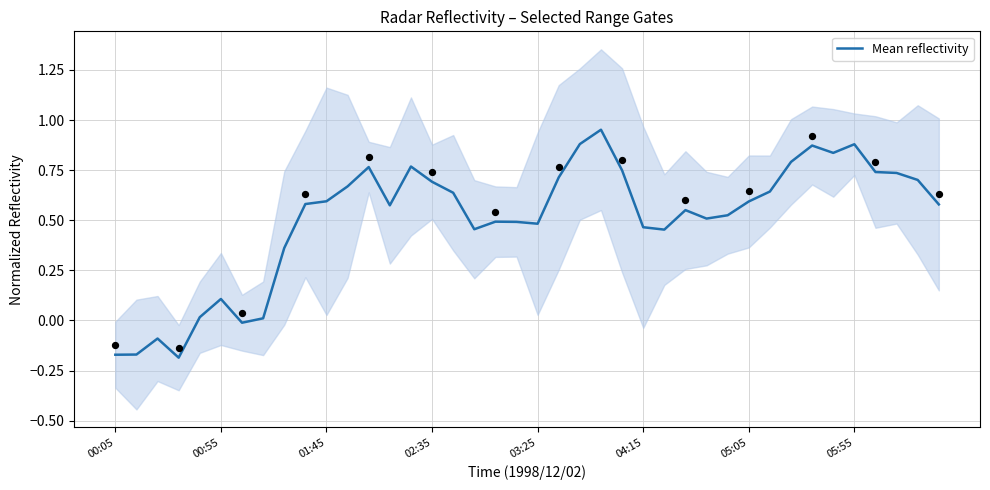

Between 22 and 19, which is larger?

22